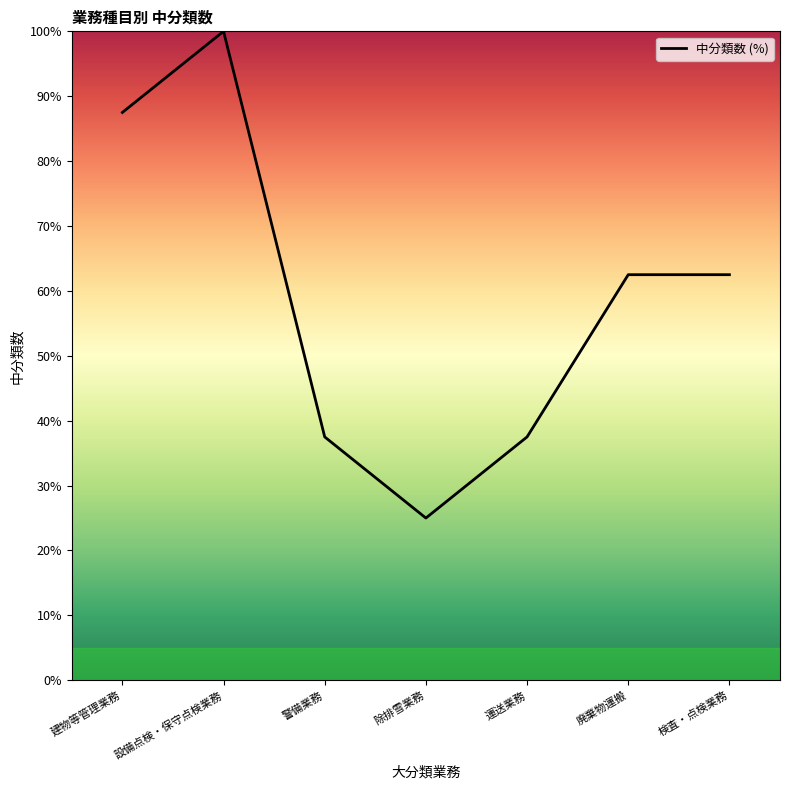

What is the difference between the values at 建物等管理業務 and 警備業務?

50.0